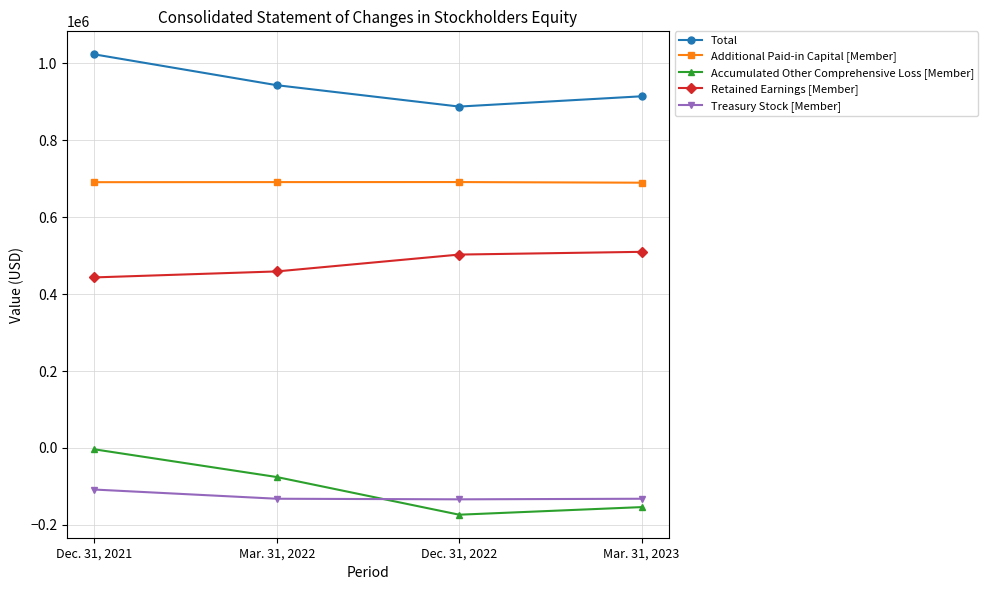

At which category is the sum across all series the highest?

Dec. 31, 2021